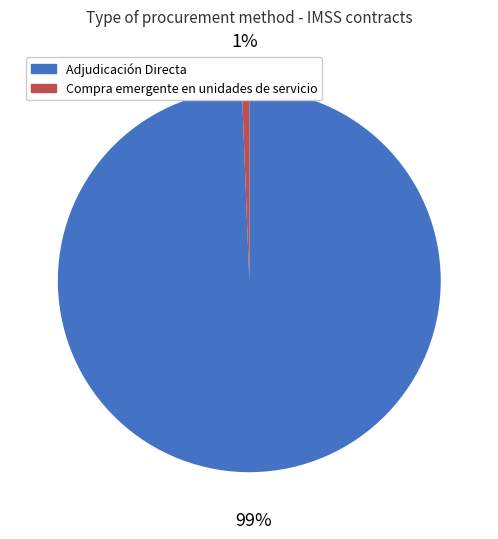

Between Adjudicación Directa and Compra emergente en unidades de servicio, which is larger?

Adjudicación Directa